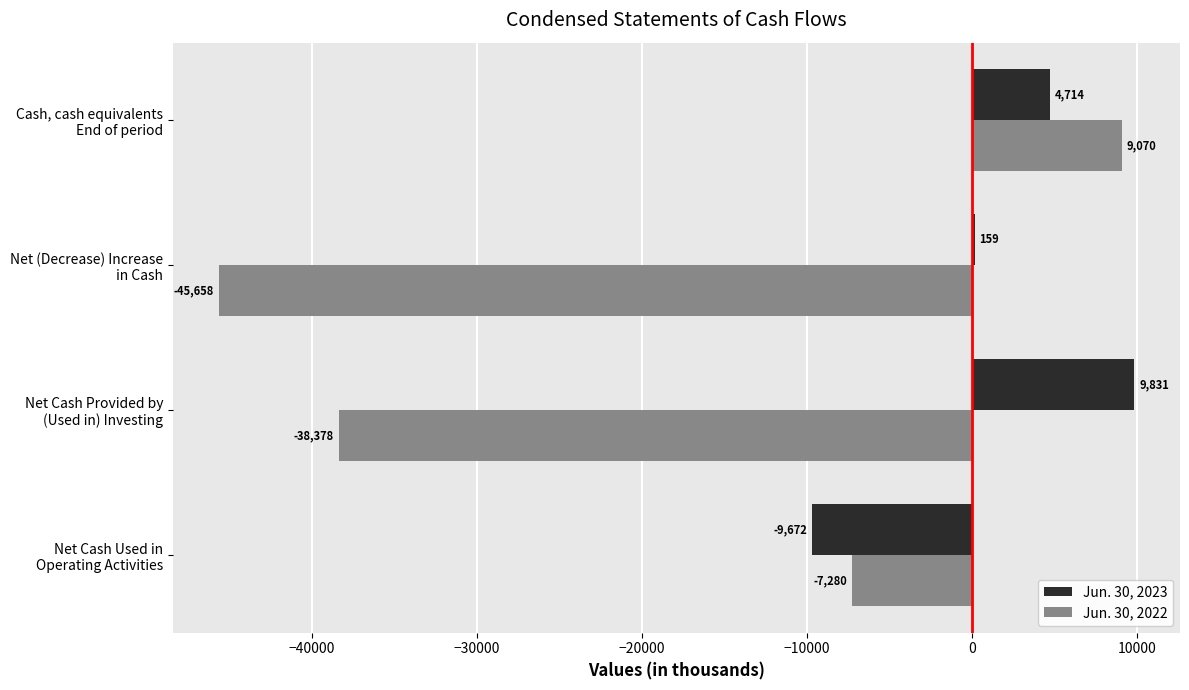

How many distinct data groups are displayed?

2